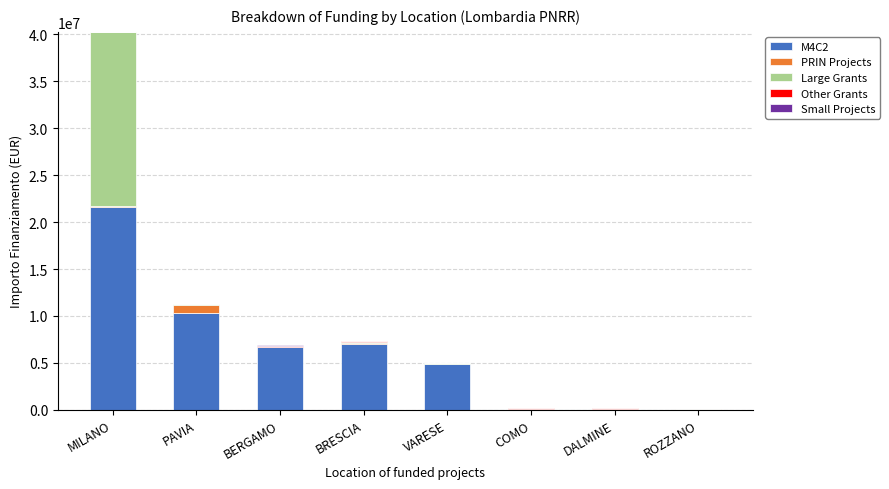

Count the number of data series in this chart.

5